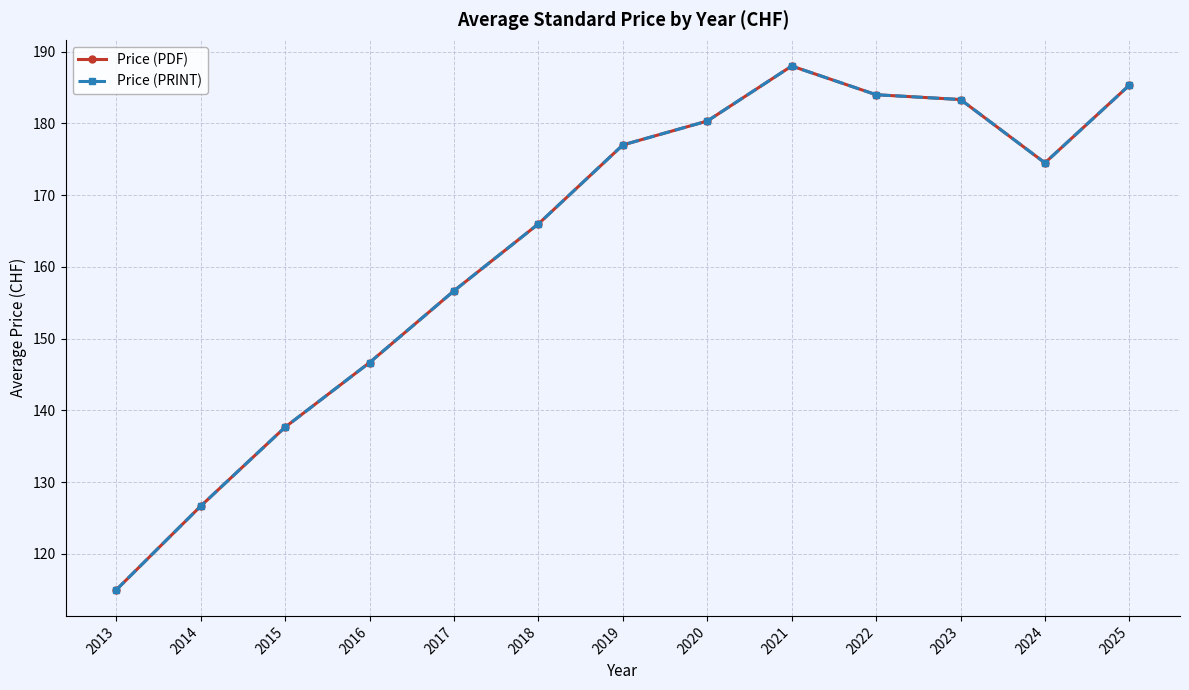

True or false: Price (PRINT) and Price (PDF) cross at least once.

False